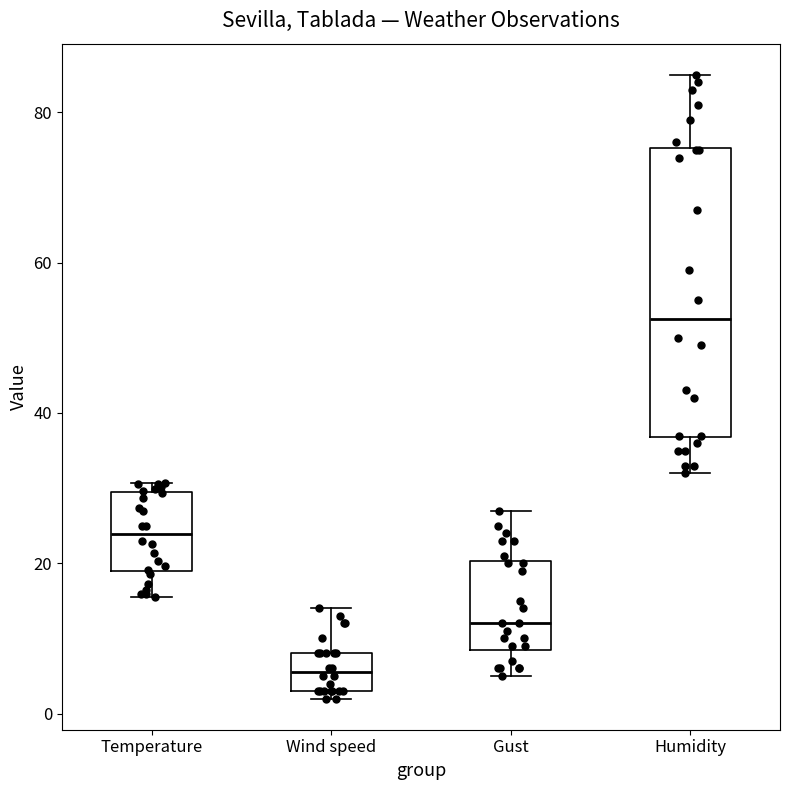

Where does the median line of the box for Wind speed sit on the y-axis? The values are not printed on the chart, so give them approximately, as read against the axis.

6